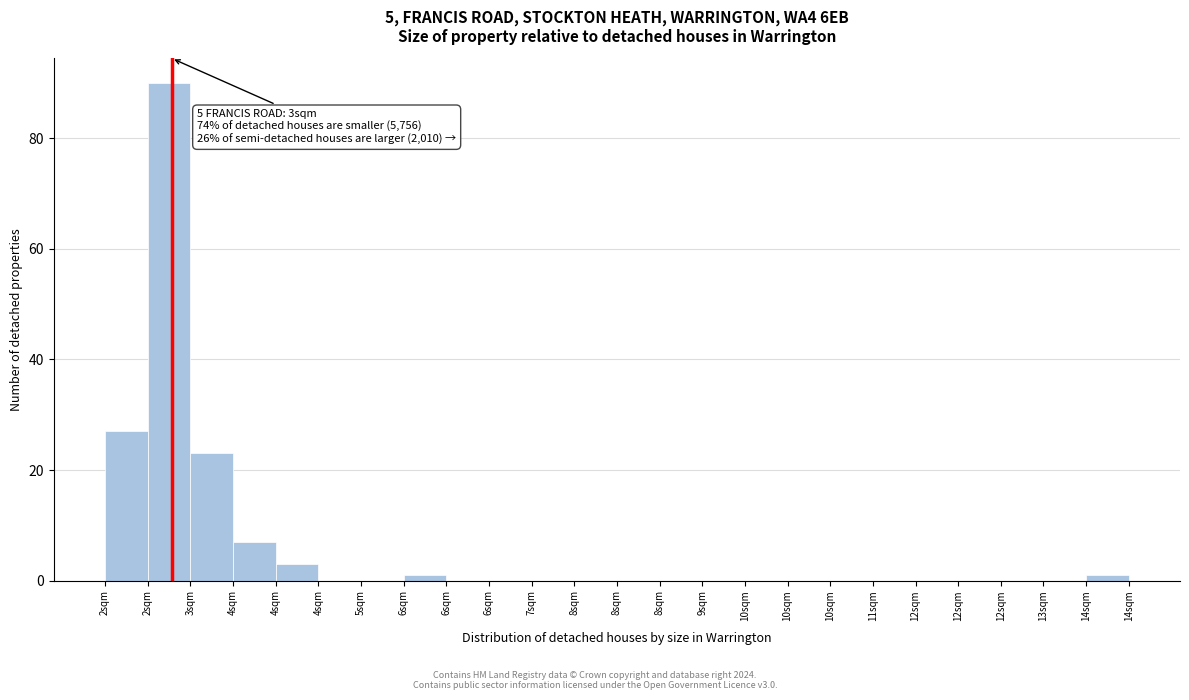

How many data points does each series have?

24